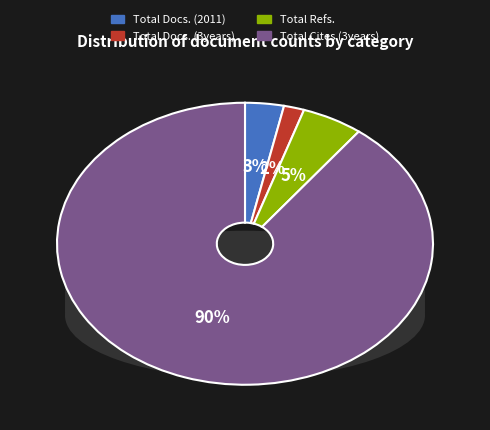

To the nearest percent, what is the difference between the largest and smallest slice percentages?

88%